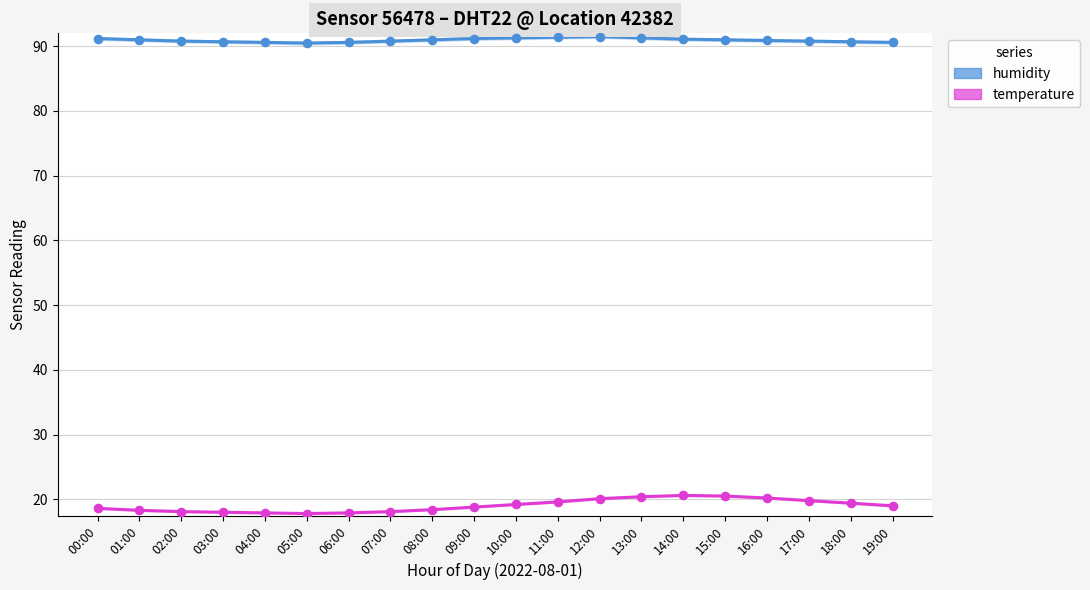

At which category is the sum across all series the highest?

13:00